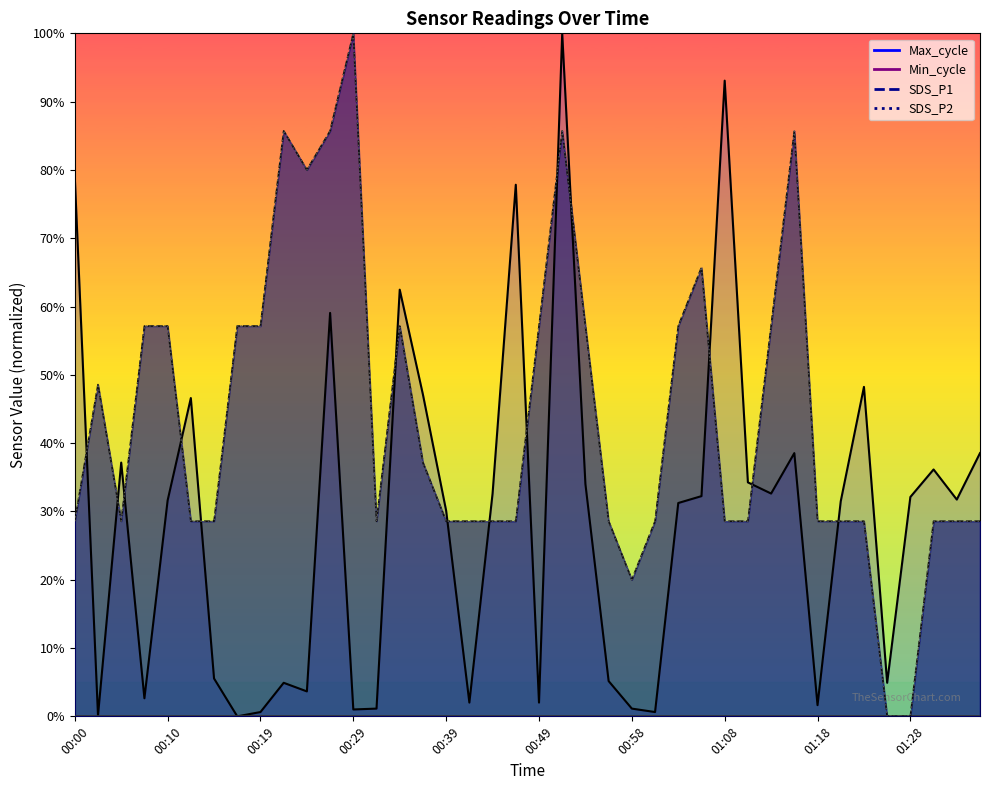

Where is the first local maximum for Max_cycle?

00:05